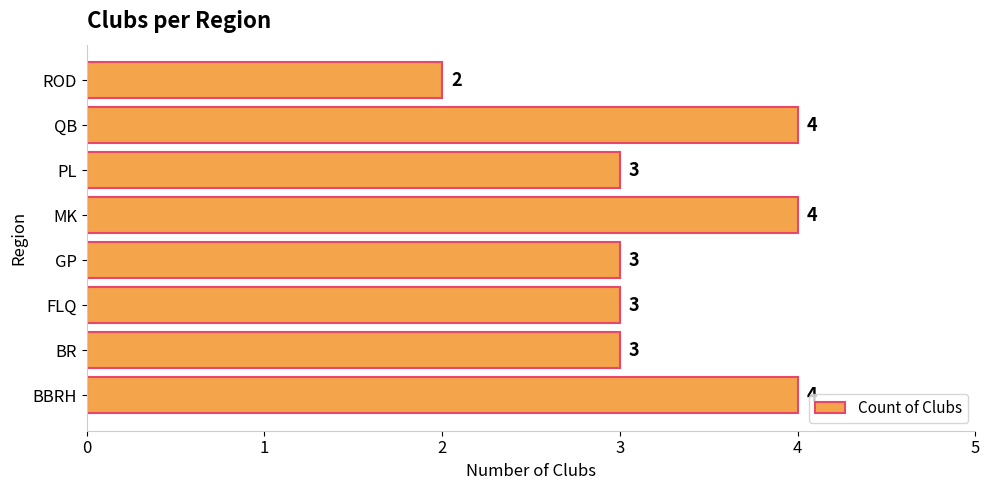

What is the ratio of the value at BR to the value at ROD?

1.5